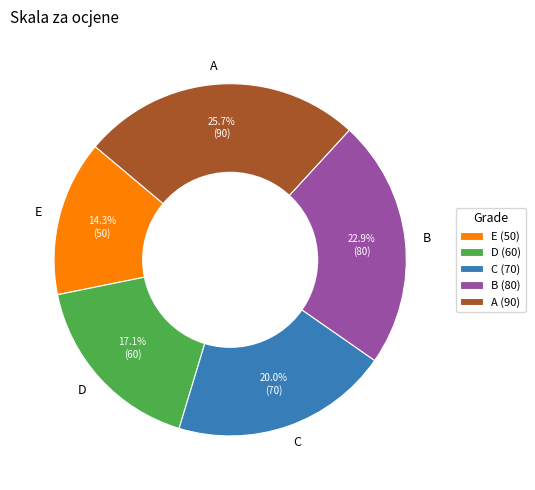

Does B account for over 50% of the chart?

No